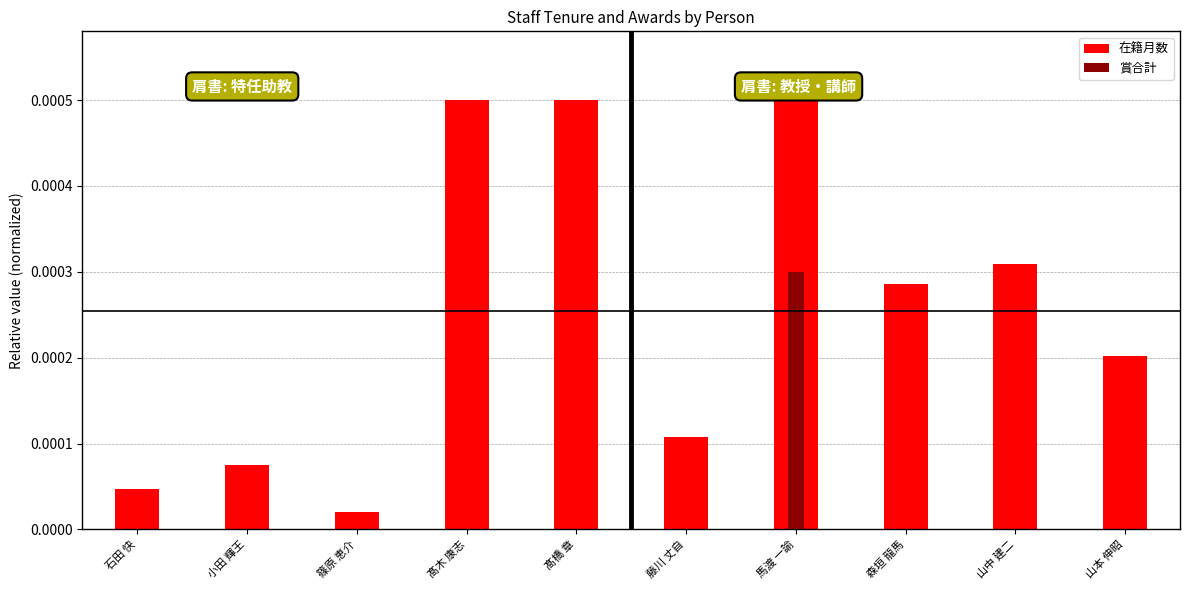

How many values in 賞合計 are above zero?

1